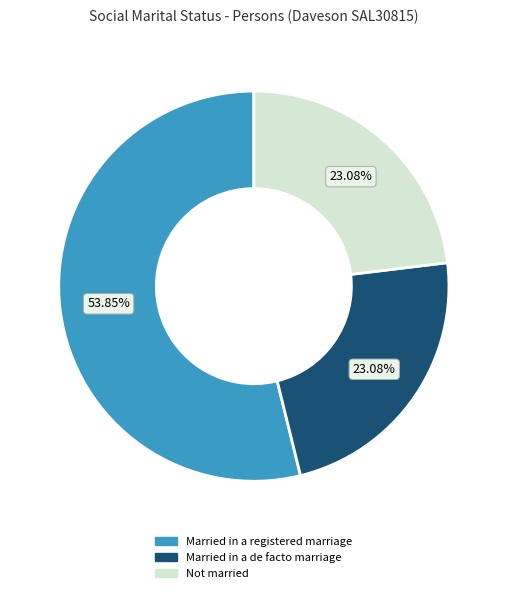

What is the ratio of the value at Not married to the value at Married in a registered marriage?

0.4